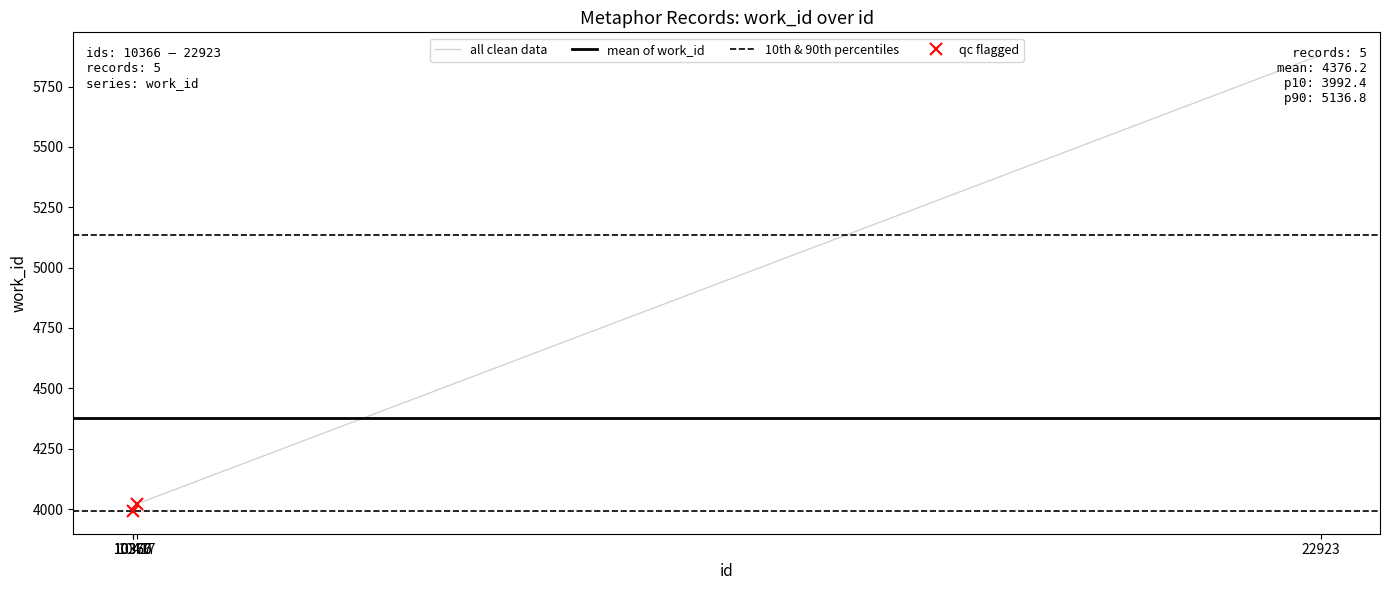

At which label is the value closest to 4936?

10417